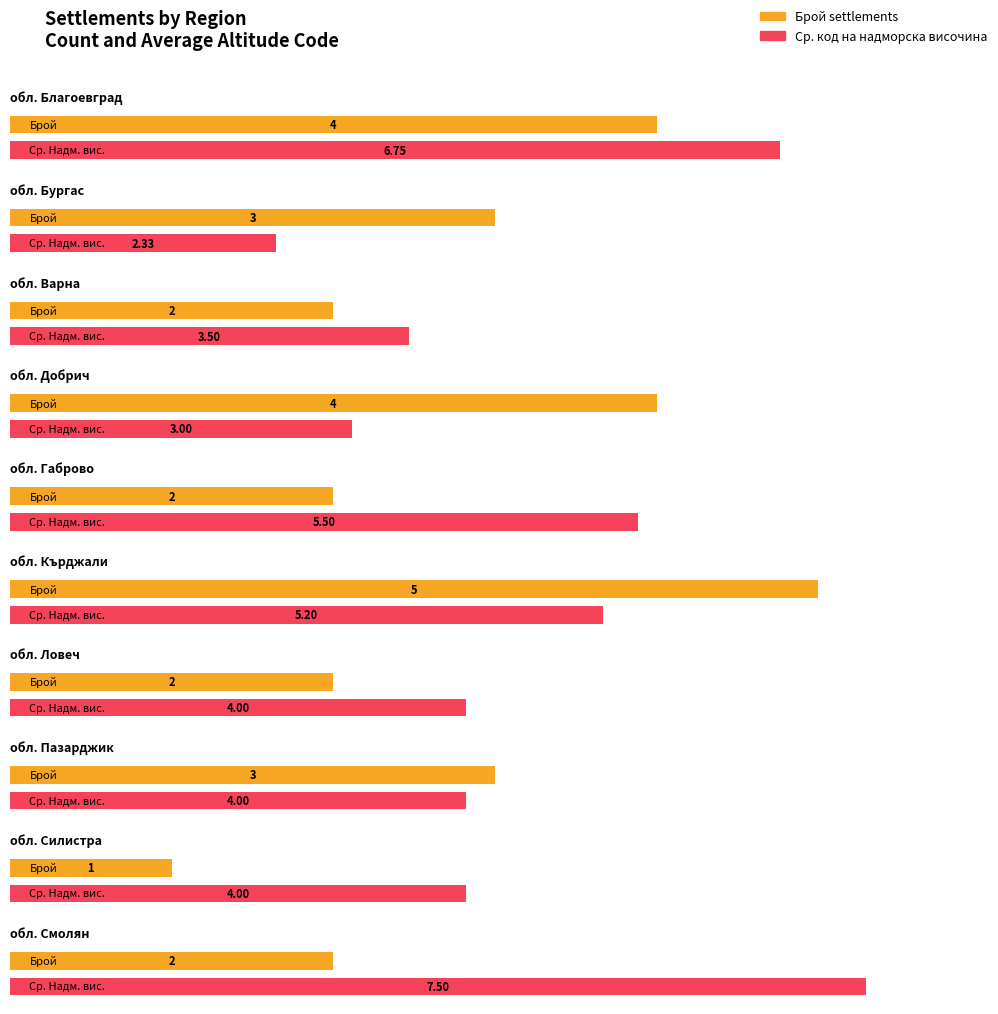

The Код на категорията series shows 3 at обл. Добрич. True or false?

True